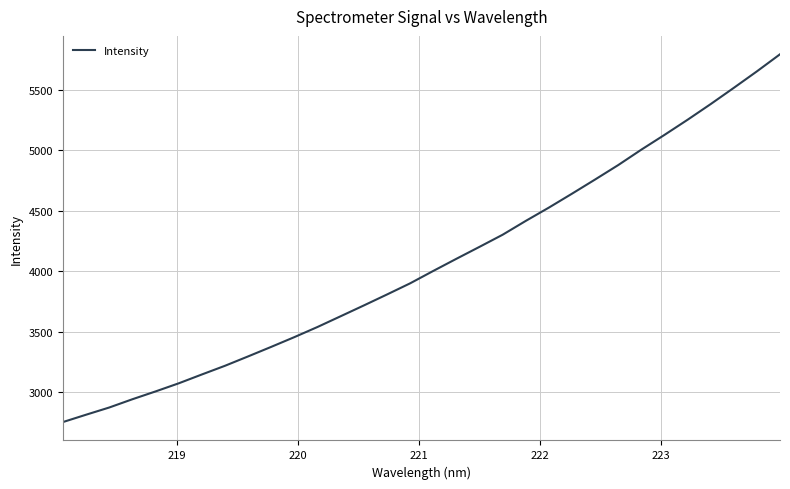

What is the greatest value displayed?

5791.9